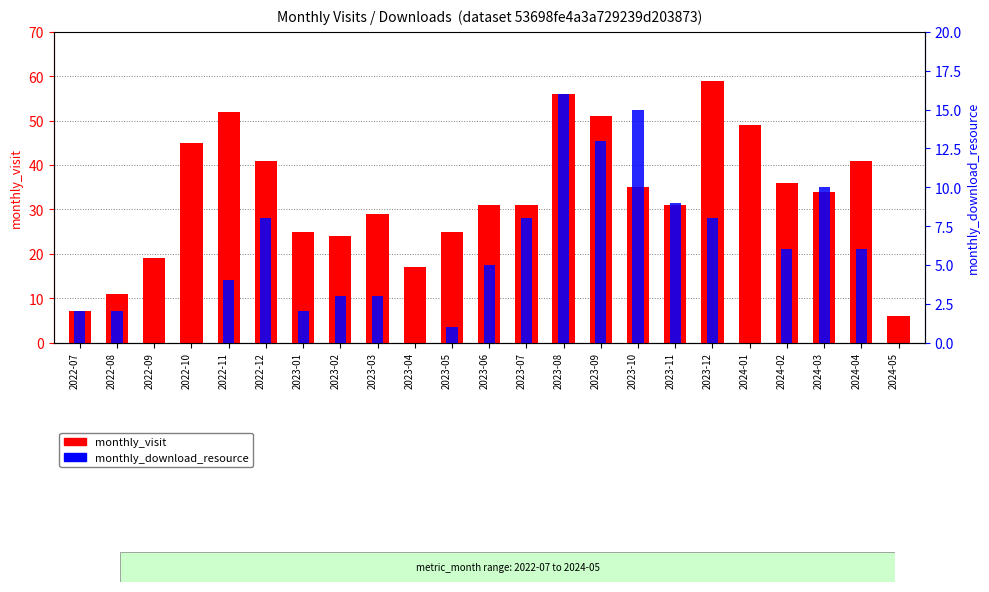

At 2023-06, list the series in order from largest to smallest.

monthly_visit, monthly_download_resource